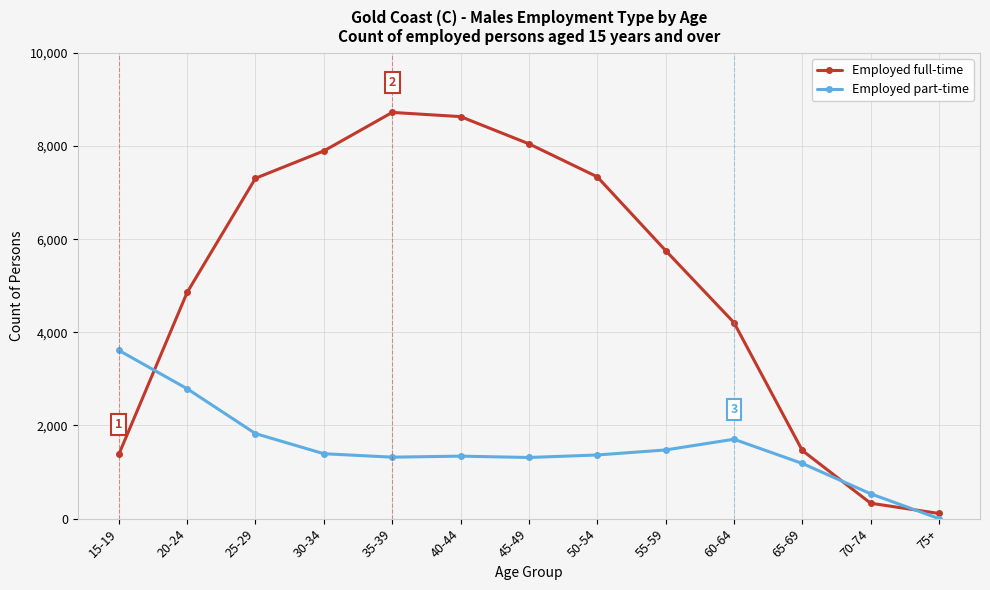

What is the label of the 3rd point from the right?

65-69